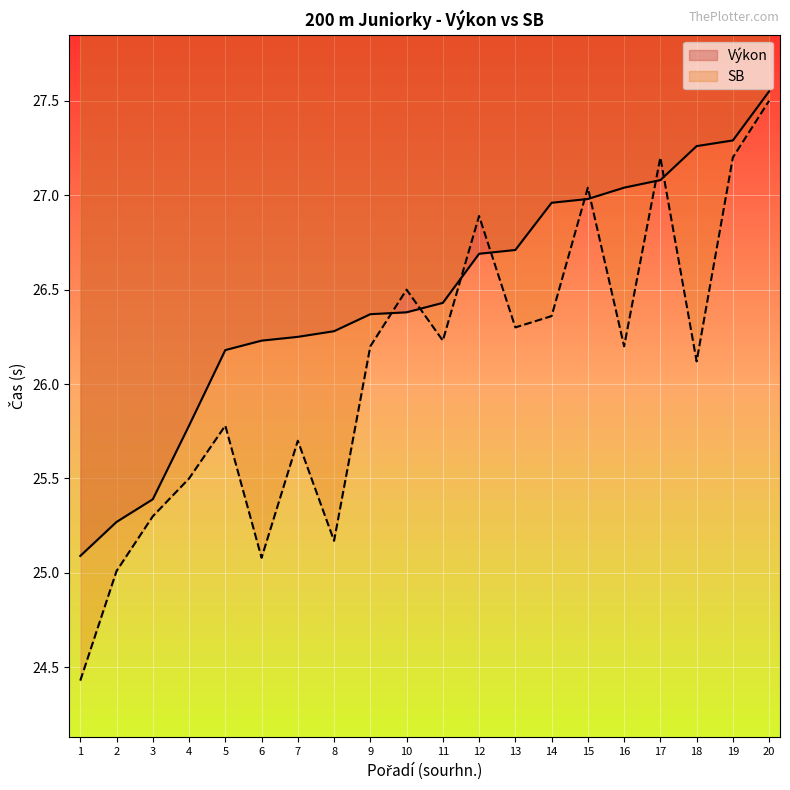

How many data points does each series have?

20